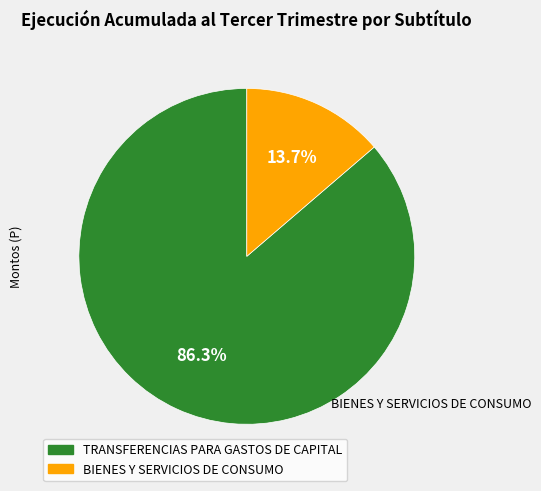

Is the sum of TRANSFERENCIAS PARA GASTOS DE CAPITAL and BIENES Y SERVICIOS DE CONSUMO greater than half?

Yes